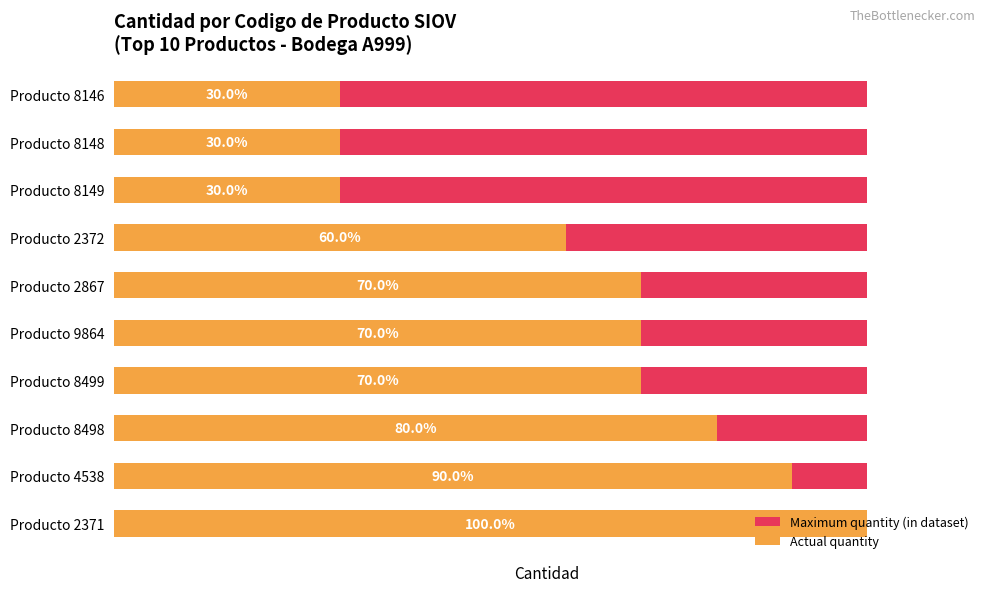

Reading right to left, transcribe all the data shown in this chart.

Maximum quantity (in dataset): 9=0.6	8=0.6	7=0.6	6=0.6	5=0.6	4=0.6	3=0.6	2=0.6	1=0.6	0=0.6
Actual quantity: 9=3.0	8=3.0	7=3.0	6=6.0	5=7.0	4=7.0	3=7.0	2=8.0	1=9.0	0=10.0